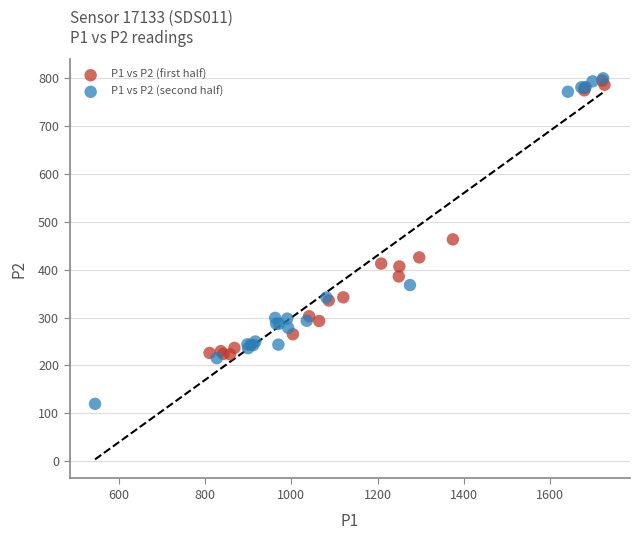

Which series contains the lowest Y value?

P1 vs P2 (second half)